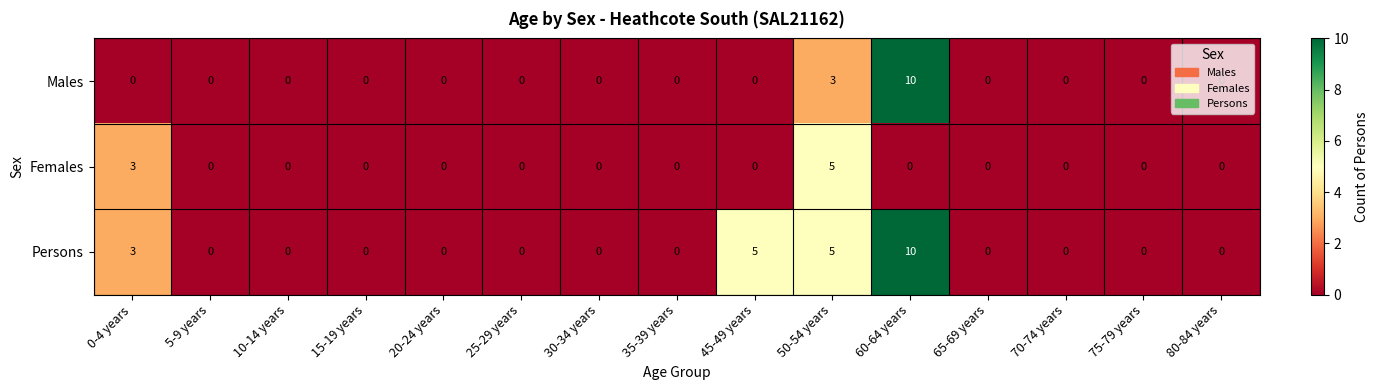

What is the total value across all series at 0-4 years?

6